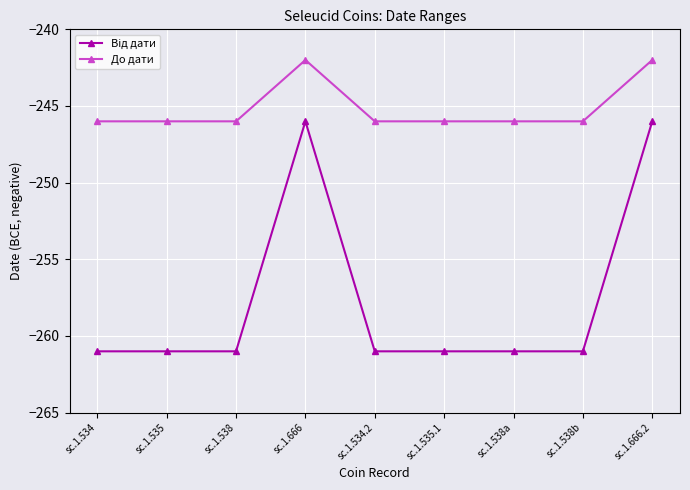

At how many categories does at least one series exceed -259?

9